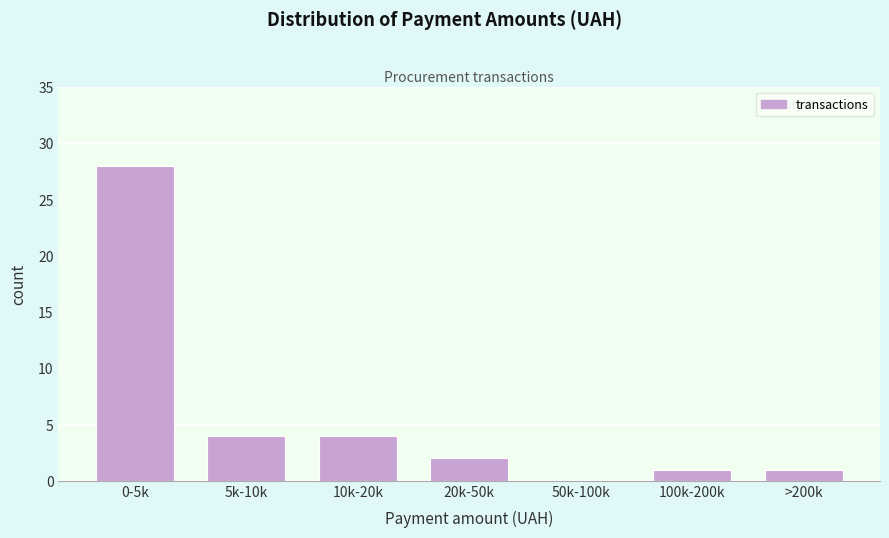

Reading left to right, extract all data points from this chart.

0-5k=28	5k-10k=4	10k-20k=4	20k-50k=2	50k-100k=0	100k-200k=1	>200k=1